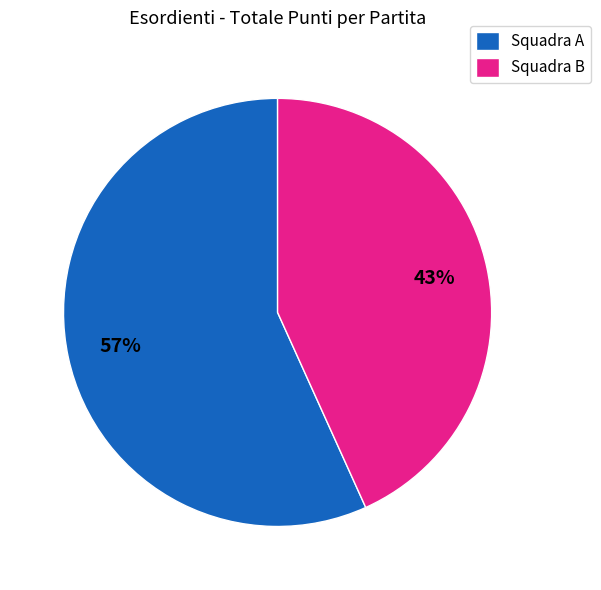

True or false: Squadra B accounts for 43% of the total.

True